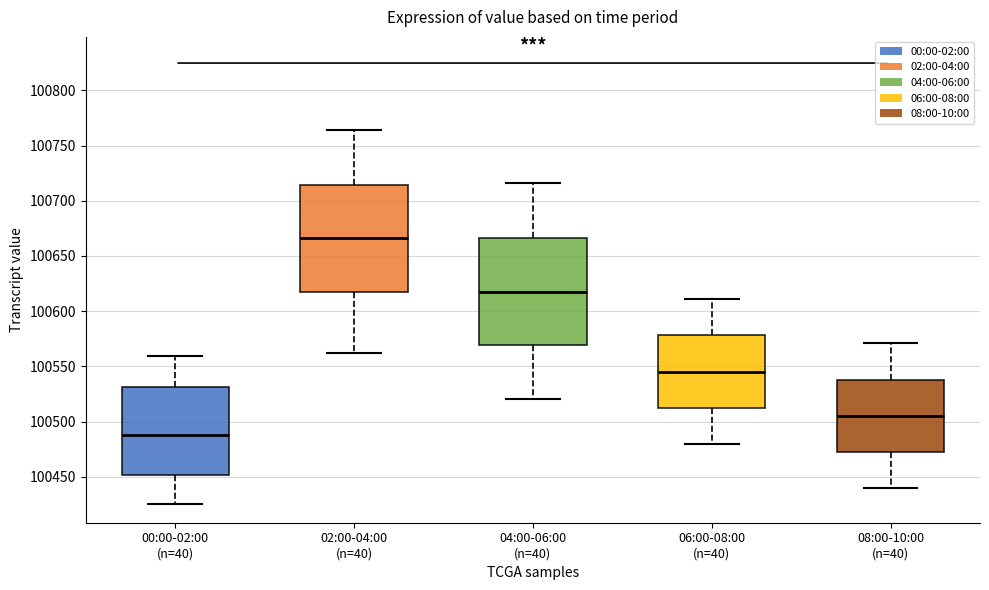

Reading left to right, read every box against the y-axis: the position of its median line, the range the box covers, and the ends of its whiskers. The values are not printed on the chart, so give them approximately, as read against the axis.

00:00-02:00 (n=40): median 100490, box 100450 to 100530, whiskers 100425 to 100560
02:00-04:00 (n=40): median 100665, box 100615 to 100715, whiskers 100565 to 100765
04:00-06:00 (n=40): median 100620, box 100570 to 100665, whiskers 100520 to 100715
06:00-08:00 (n=40): median 100545, box 100515 to 100580, whiskers 100480 to 100610
08:00-10:00 (n=40): median 100505, box 100475 to 100540, whiskers 100440 to 100570